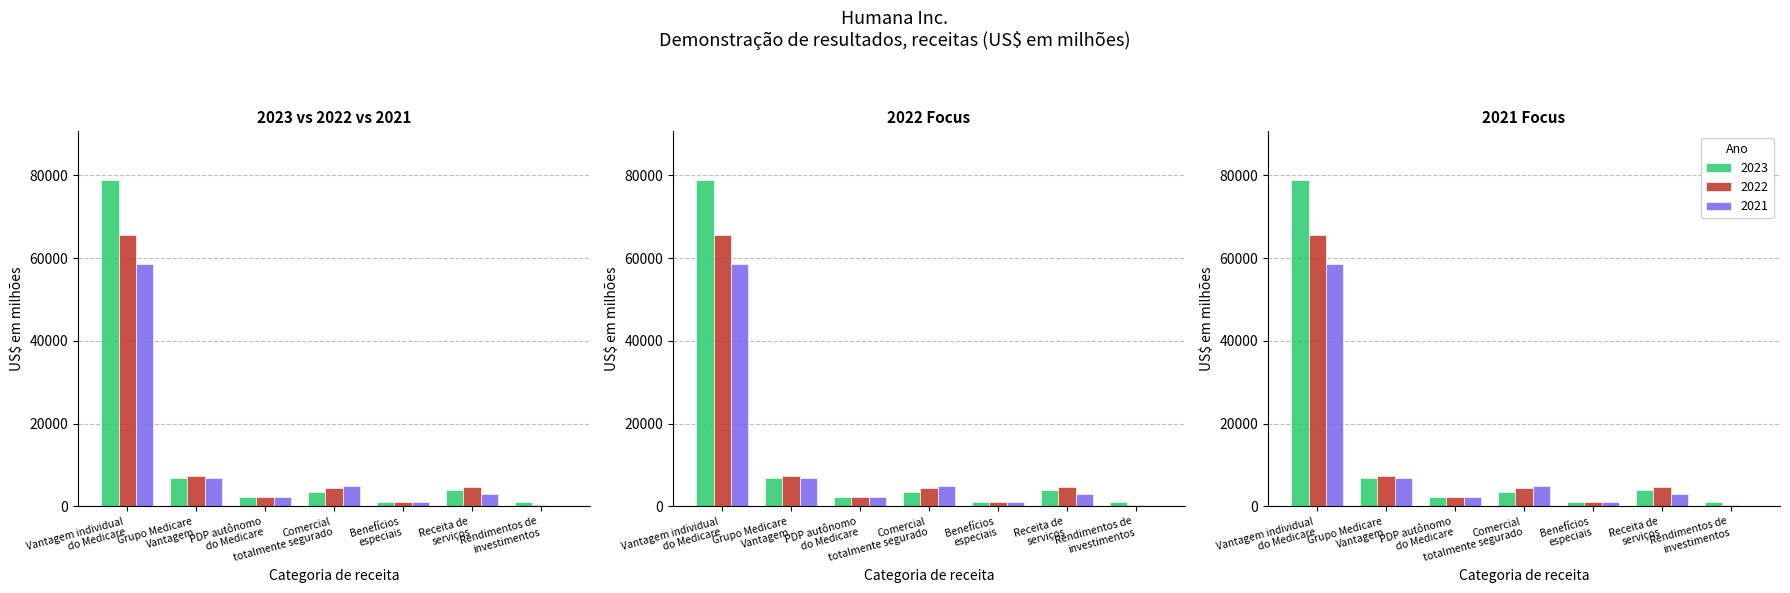

What is the label of the 1st bar from the right?

Rendimentos de
investimentos